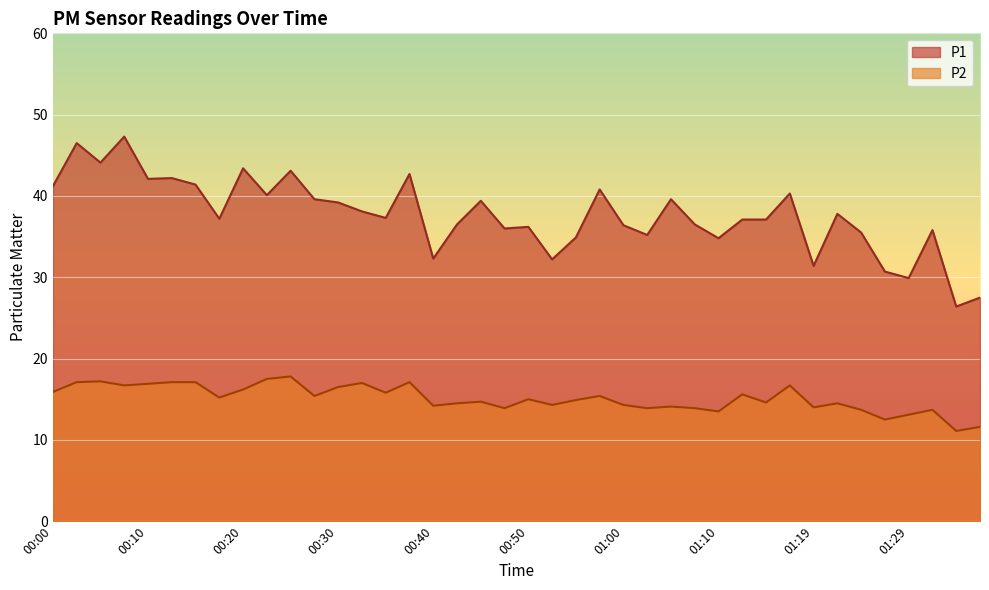

Reading left to right, list all the values displayed in this chart.

P1: 41.2	46.5	44.1	47.3	42.1	42.2	41.4	37.2	43.4	40.1	43.1	39.6	39.2	38.1	37.3	42.7	32.3	36.5	39.4	36.0	36.2	32.2	34.9	40.8	36.4	35.2	39.6	36.5	34.8	37.1	37.1	40.3	31.4	37.8	35.5	30.7	29.9	35.8	26.4	27.5
P2: 15.9	17.1	17.2	16.7	16.9	17.1	17.1	15.2	16.2	17.5	17.8	15.4	16.5	17.0	15.8	17.1	14.2	14.5	14.7	13.9	15.0	14.3	14.9	15.4	14.3	13.9	14.1	13.9	13.5	15.6	14.6	16.7	14.0	14.5	13.7	12.5	13.1	13.7	11.1	11.6